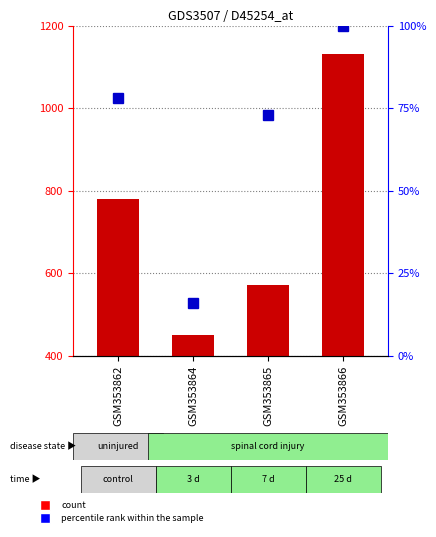

How many values in the count series exceed 780?

1